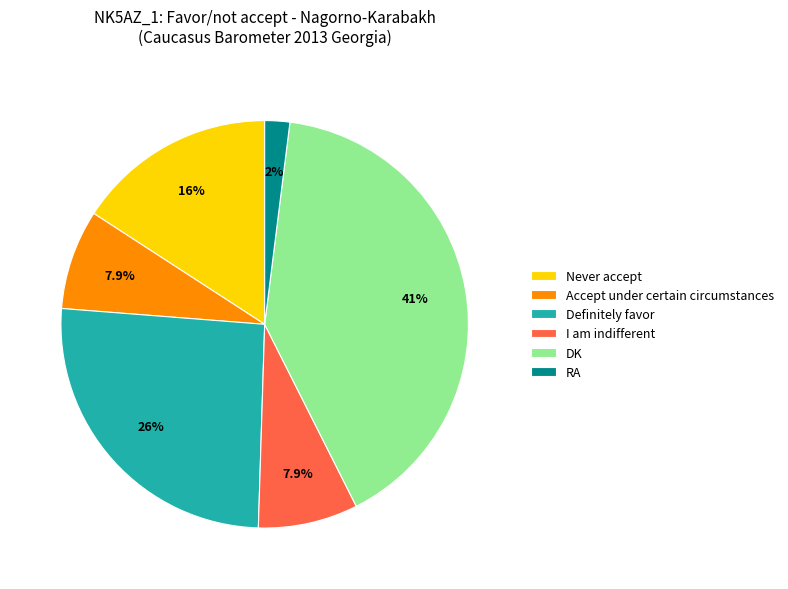

How many slices are in this pie chart?

6